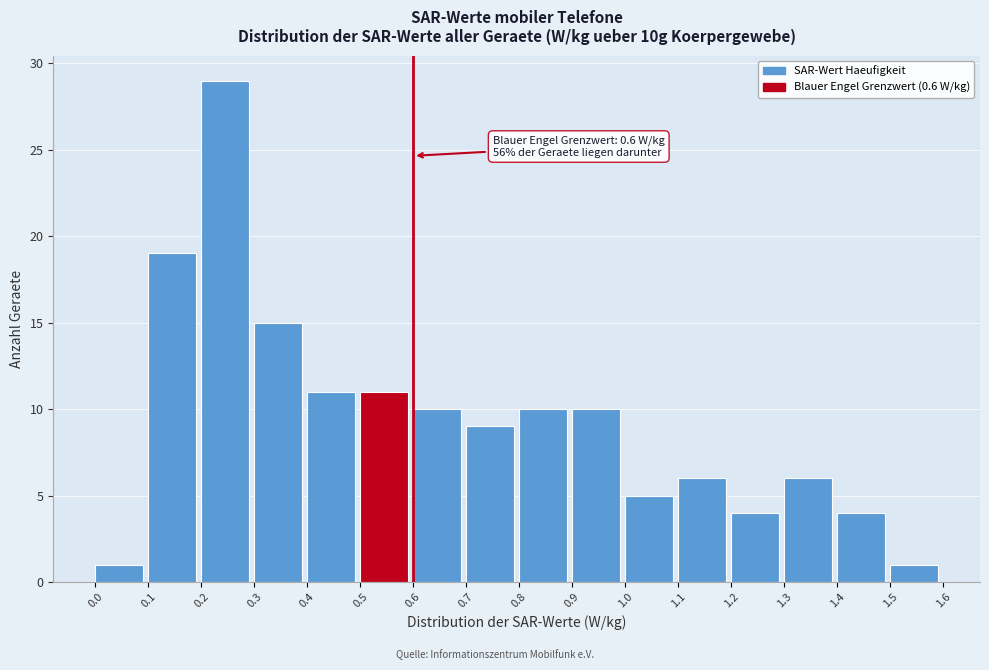

Over which range of the x-axis is the bar tallest?

0.2 to 0.3